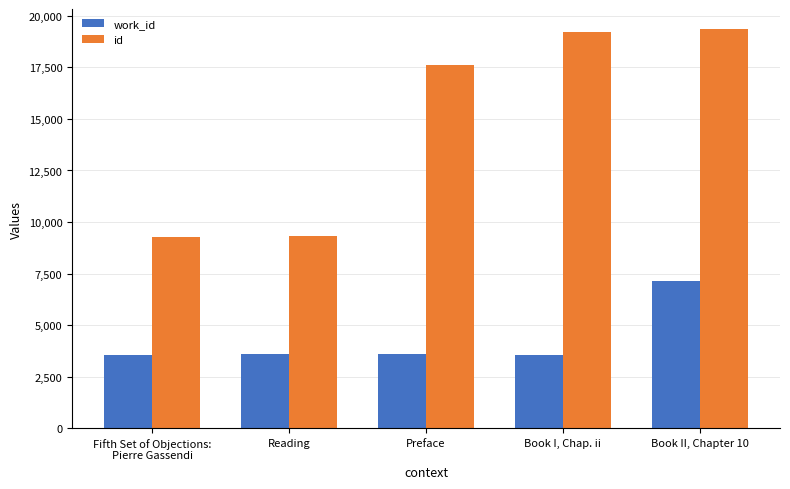

How many categories are shown in the chart?

5